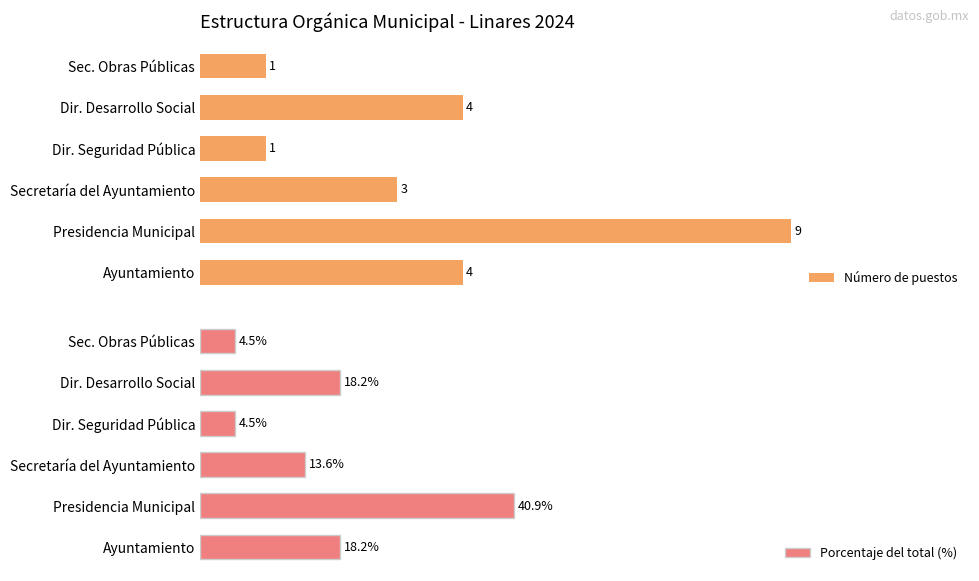

What is the minimum value for Porcentaje del total (%)?

4.5